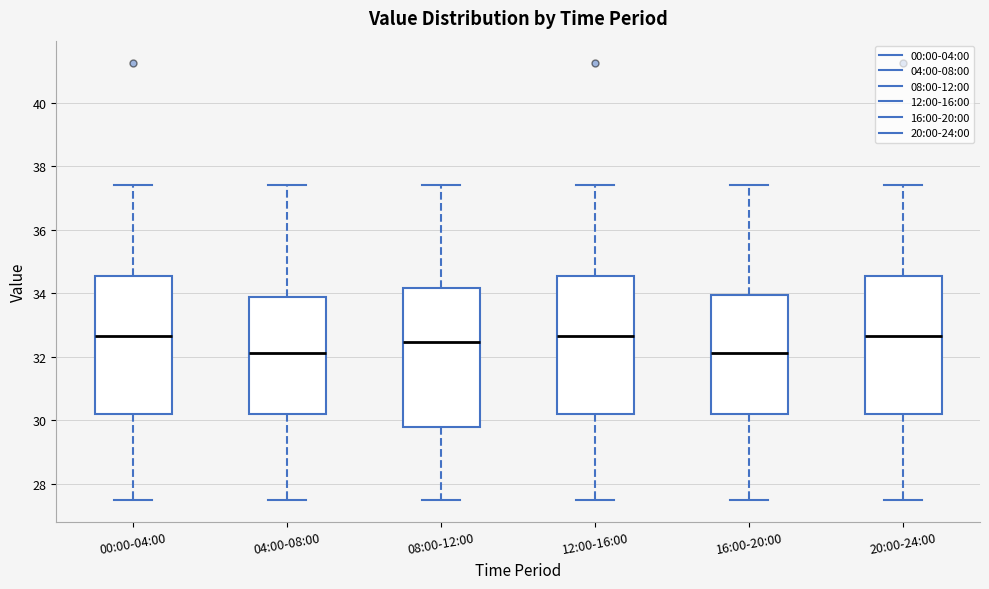

Reading left to right, transcribe this box plot: for each box, give where its median line is, the range the box spans, and where its two whiskers end, as read against the y-axis. The values are not printed on the chart, so give them approximately, as read against the axis.

00:00-04:00: median 32.6, box 30.2 to 34.6, whiskers 27.4 to 37.4
04:00-08:00: median 32.2, box 30.2 to 33.8, whiskers 27.4 to 37.4
08:00-12:00: median 32.4, box 29.8 to 34.2, whiskers 27.4 to 37.4
12:00-16:00: median 32.6, box 30.2 to 34.6, whiskers 27.4 to 37.4
16:00-20:00: median 32.2, box 30.2 to 34.0, whiskers 27.4 to 37.4
20:00-24:00: median 32.6, box 30.2 to 34.6, whiskers 27.4 to 37.4